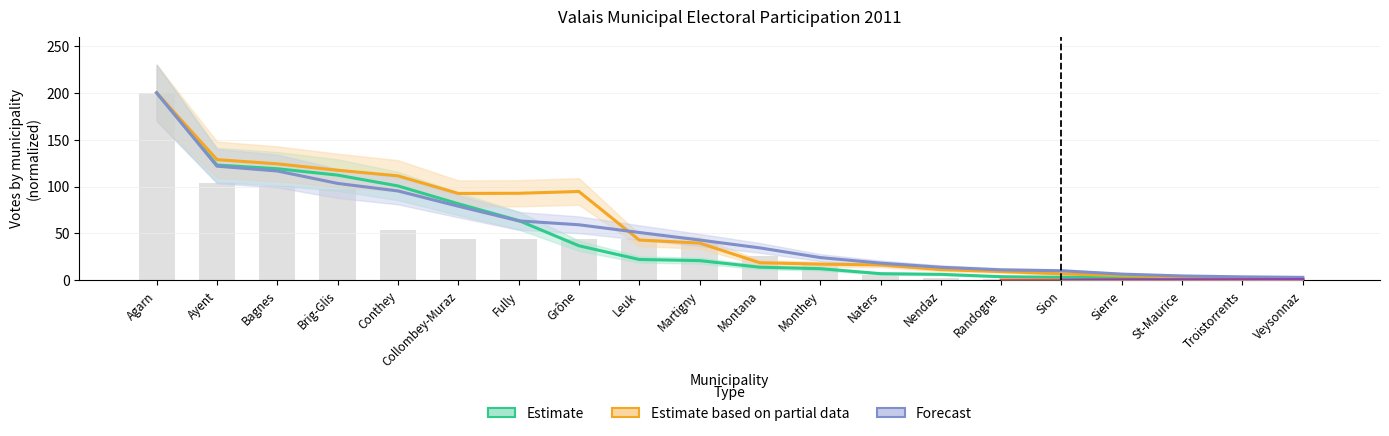

At which label is Conthey closest to 101?

Brig-Glis